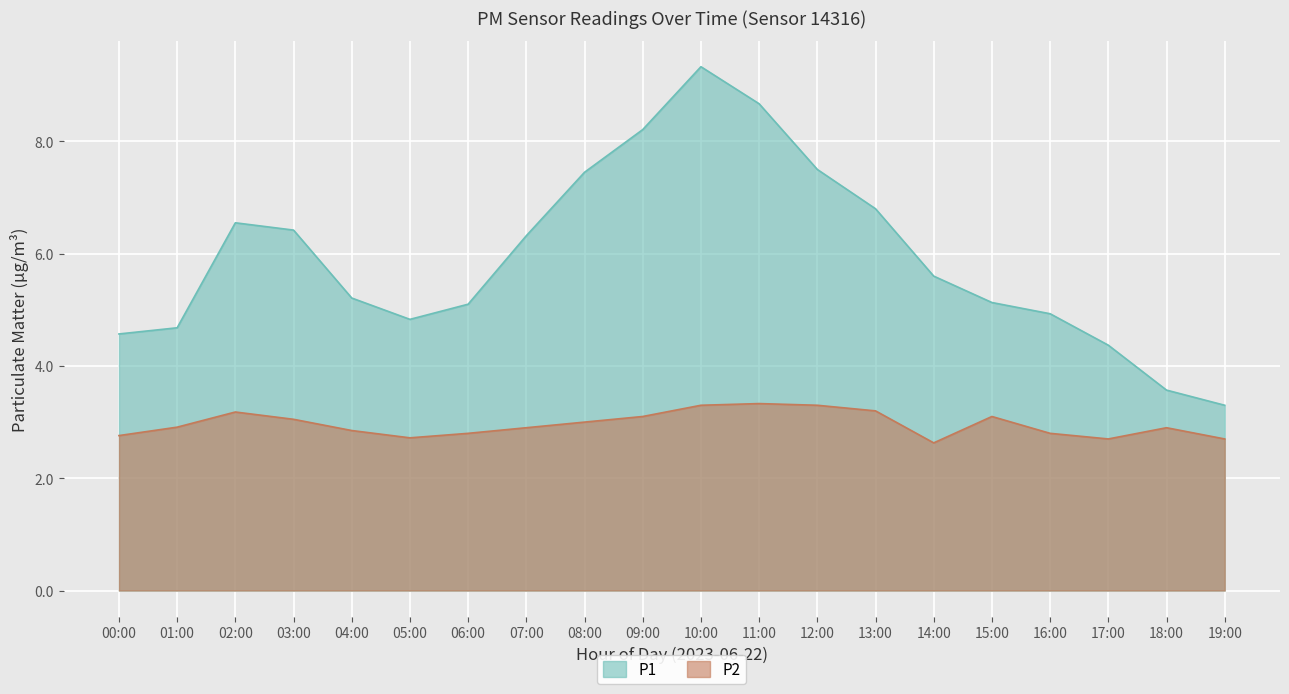

How many interior local peaks does the P2 series have?

4